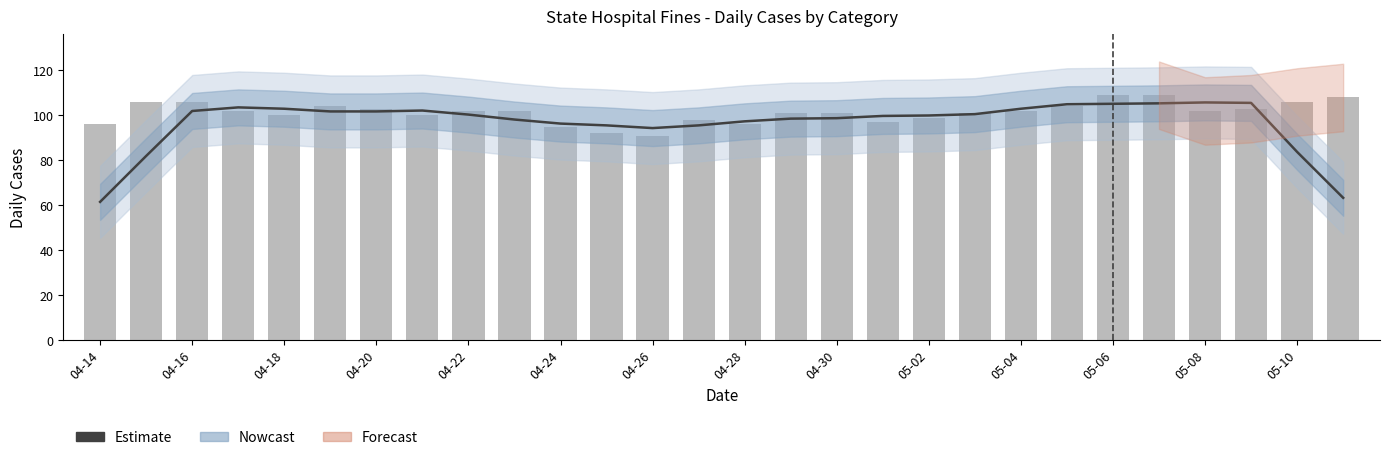

True or false: Total Cases has a value of 187.6 at 04-16.

False